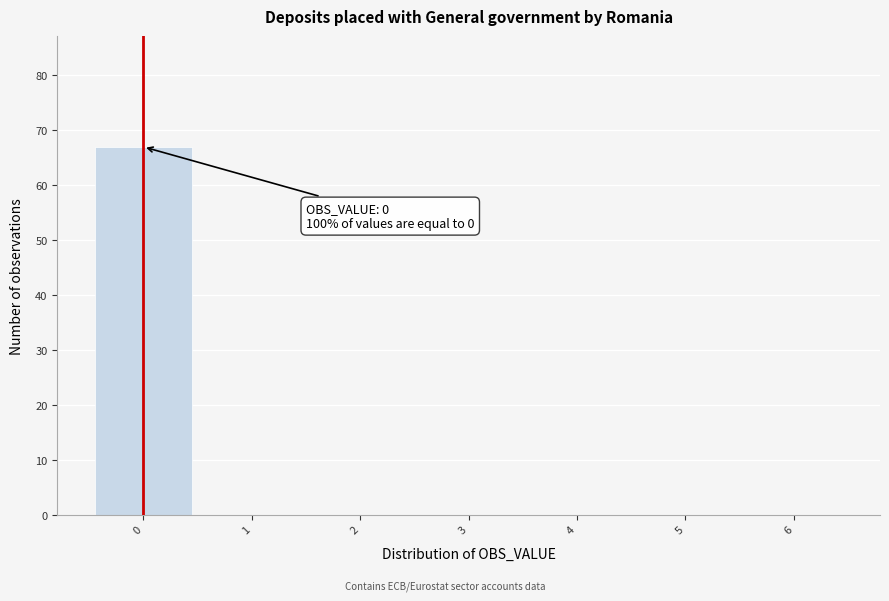

Which range on the x-axis has the tallest bar?

-0.5 to 0.5